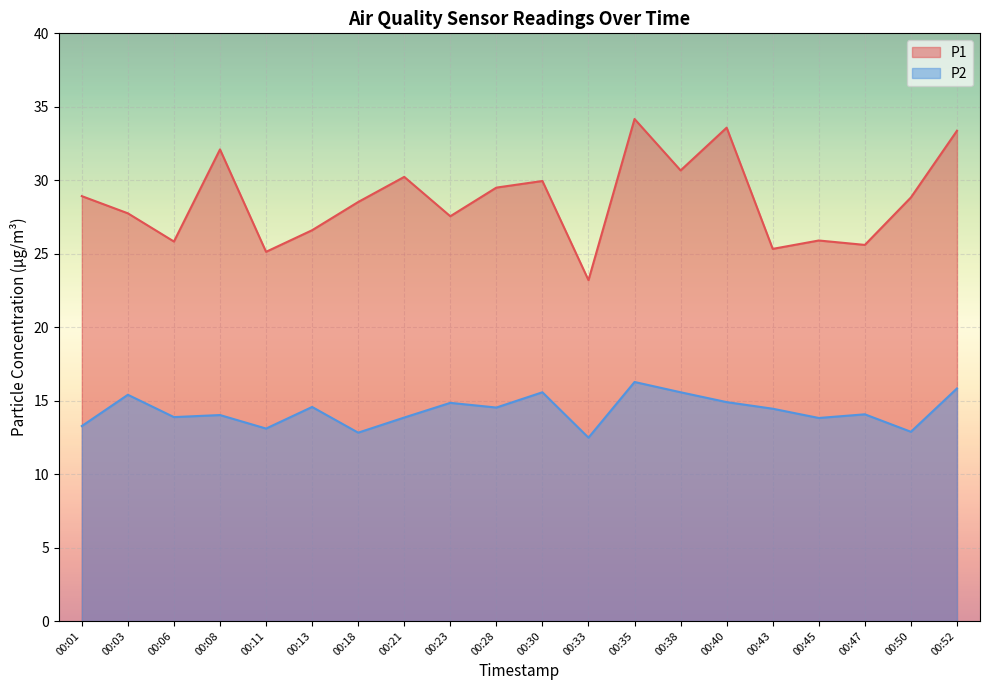

Rank the series at 00:52 from highest to lowest value.

P1, P2